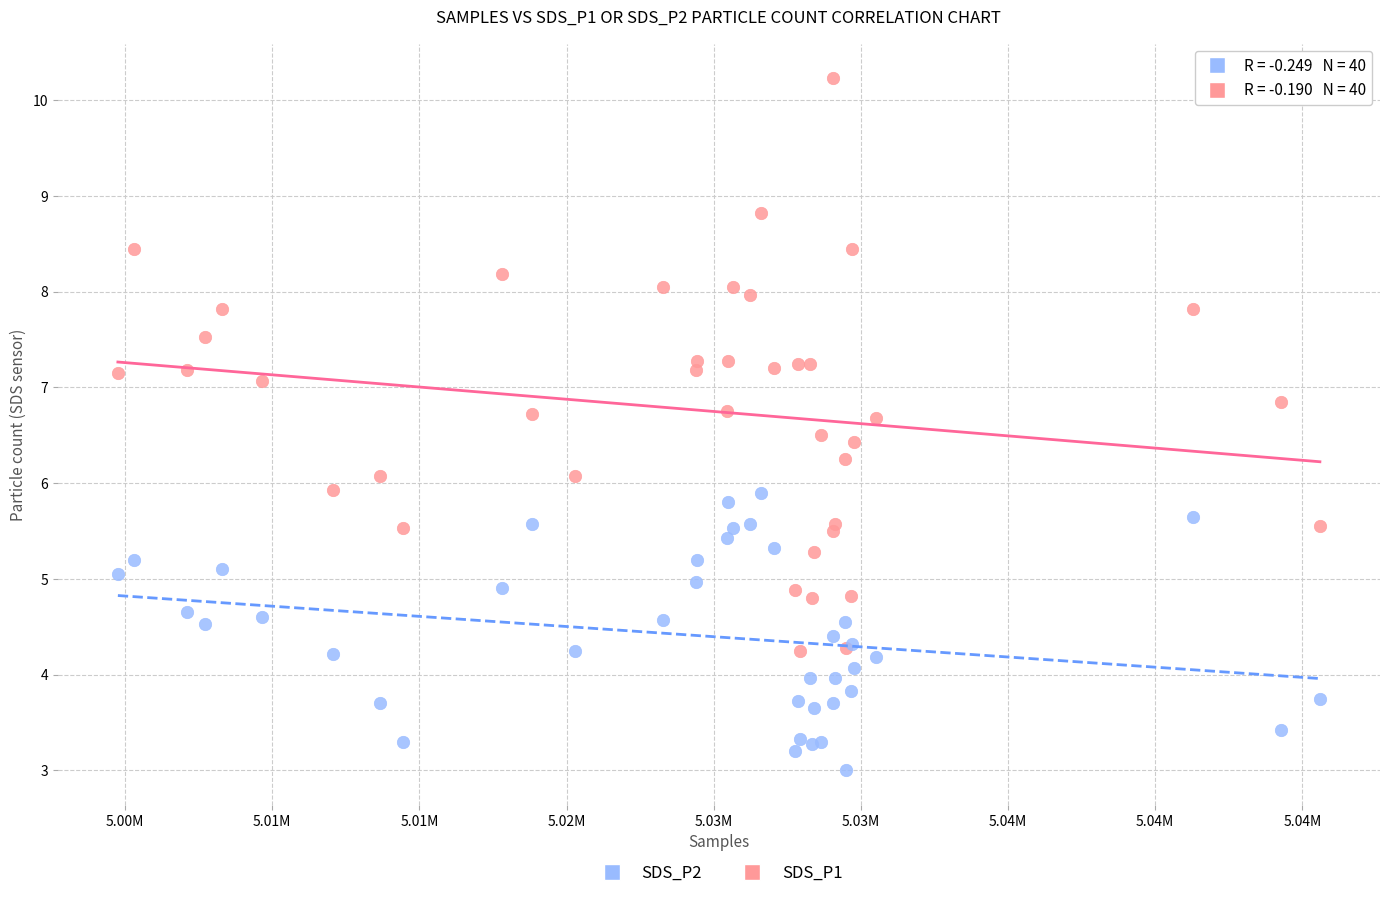

What are all the series names shown in the legend?

SDS_P2, SDS_P1